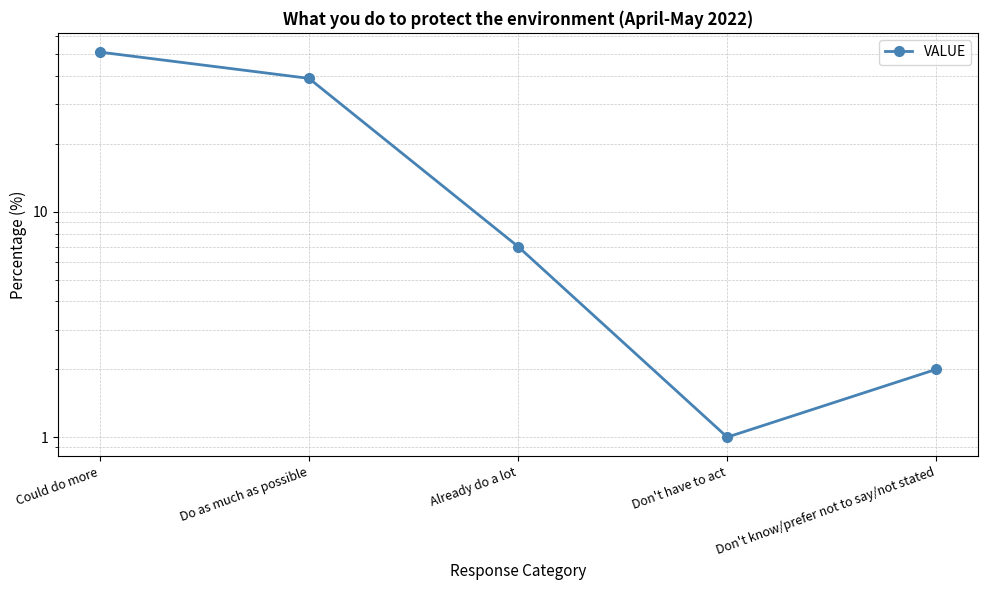

What is the ratio of the value at Could do more to the value at Don't know/prefer not to say/not stated?

25.5